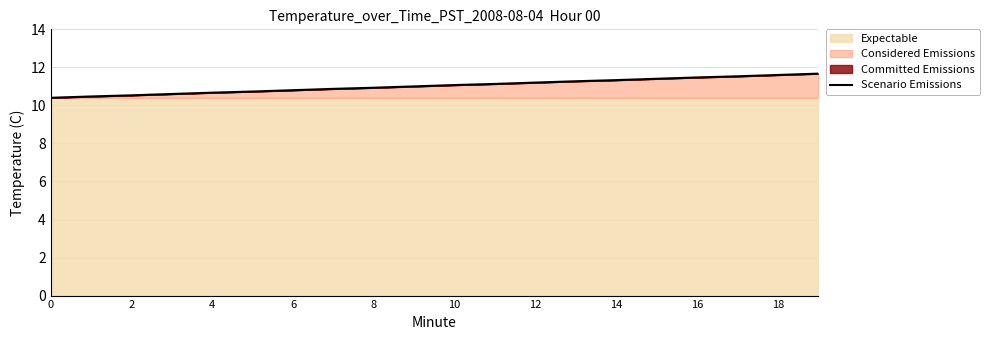

Is it true that Scenario Emissions equals 19.5 at 10?

False